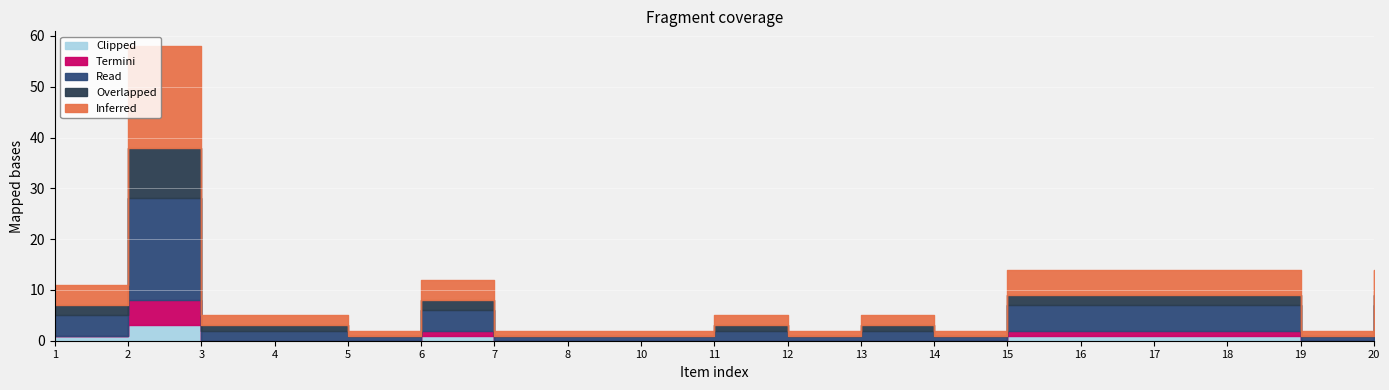

Which series has the largest total across all categories?

Inferred